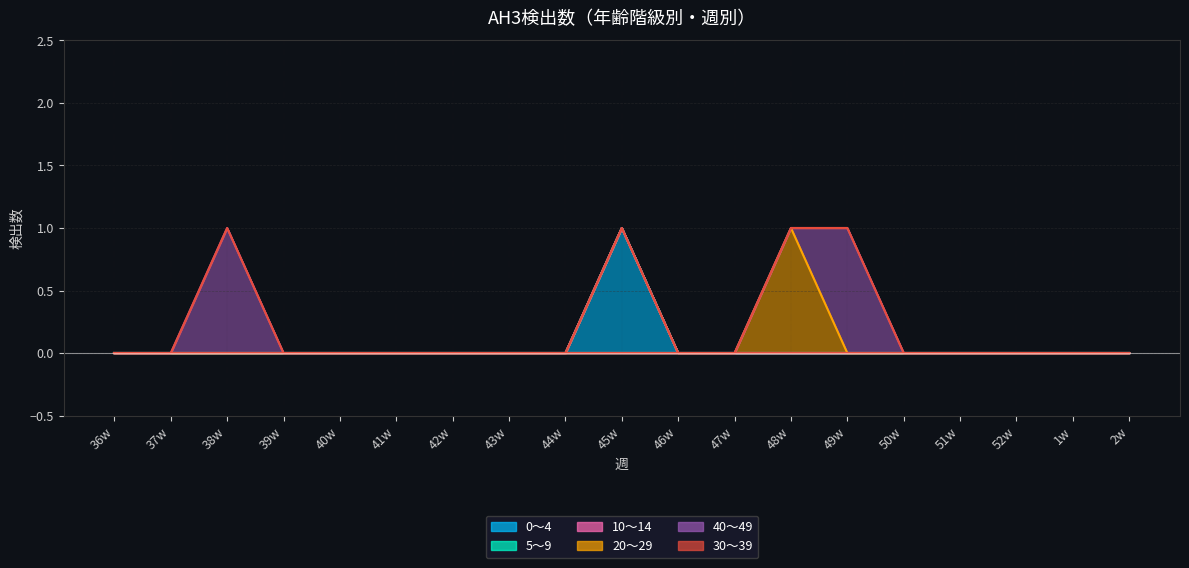

Reading left to right, transcribe all the data shown in this chart.

0～4: 36w=0	37w=0	38w=0	39w=0	40w=0	41w=0	42w=0	43w=0	44w=0	45w=1	46w=0	47w=0	48w=0	49w=0	50w=0	51w=0	52w=0	1w=0	2w=0
5～9: 36w=0	37w=0	38w=0	39w=0	40w=0	41w=0	42w=0	43w=0	44w=0	45w=0	46w=0	47w=0	48w=0	49w=0	50w=0	51w=0	52w=0	1w=0	2w=0
10～14: 36w=0	37w=0	38w=0	39w=0	40w=0	41w=0	42w=0	43w=0	44w=0	45w=0	46w=0	47w=0	48w=0	49w=0	50w=0	51w=0	52w=0	1w=0	2w=0
20～29: 36w=0	37w=0	38w=0	39w=0	40w=0	41w=0	42w=0	43w=0	44w=0	45w=0	46w=0	47w=0	48w=1	49w=0	50w=0	51w=0	52w=0	1w=0	2w=0
40～49: 36w=0	37w=0	38w=1	39w=0	40w=0	41w=0	42w=0	43w=0	44w=0	45w=0	46w=0	47w=0	48w=0	49w=1	50w=0	51w=0	52w=0	1w=0	2w=0
30～39: 36w=0	37w=0	38w=0	39w=0	40w=0	41w=0	42w=0	43w=0	44w=0	45w=0	46w=0	47w=0	48w=0	49w=0	50w=0	51w=0	52w=0	1w=0	2w=0